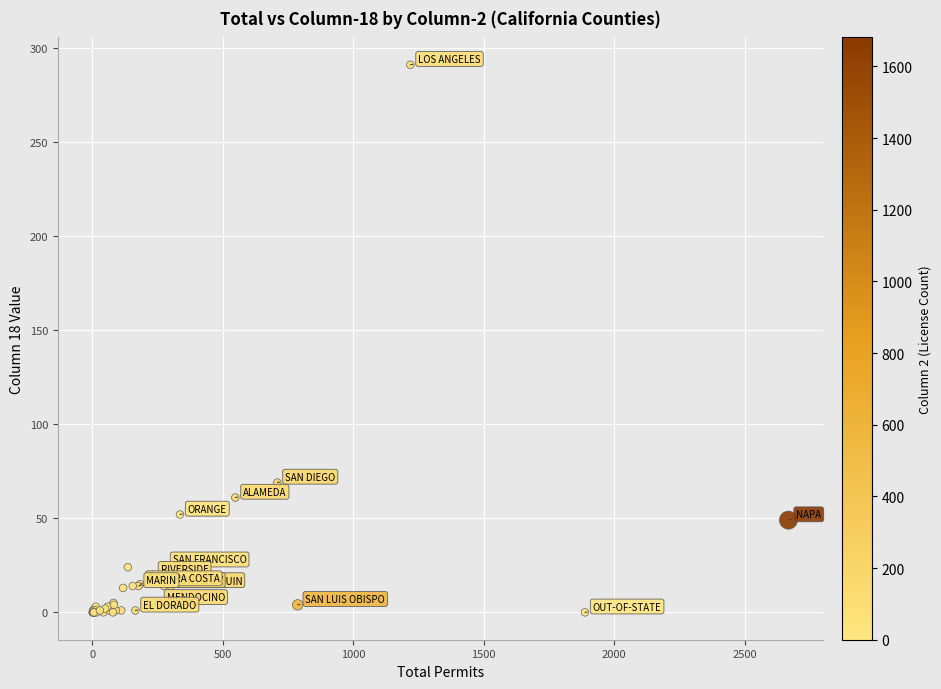

What Y value in the scatter plot is closest to 145?

69